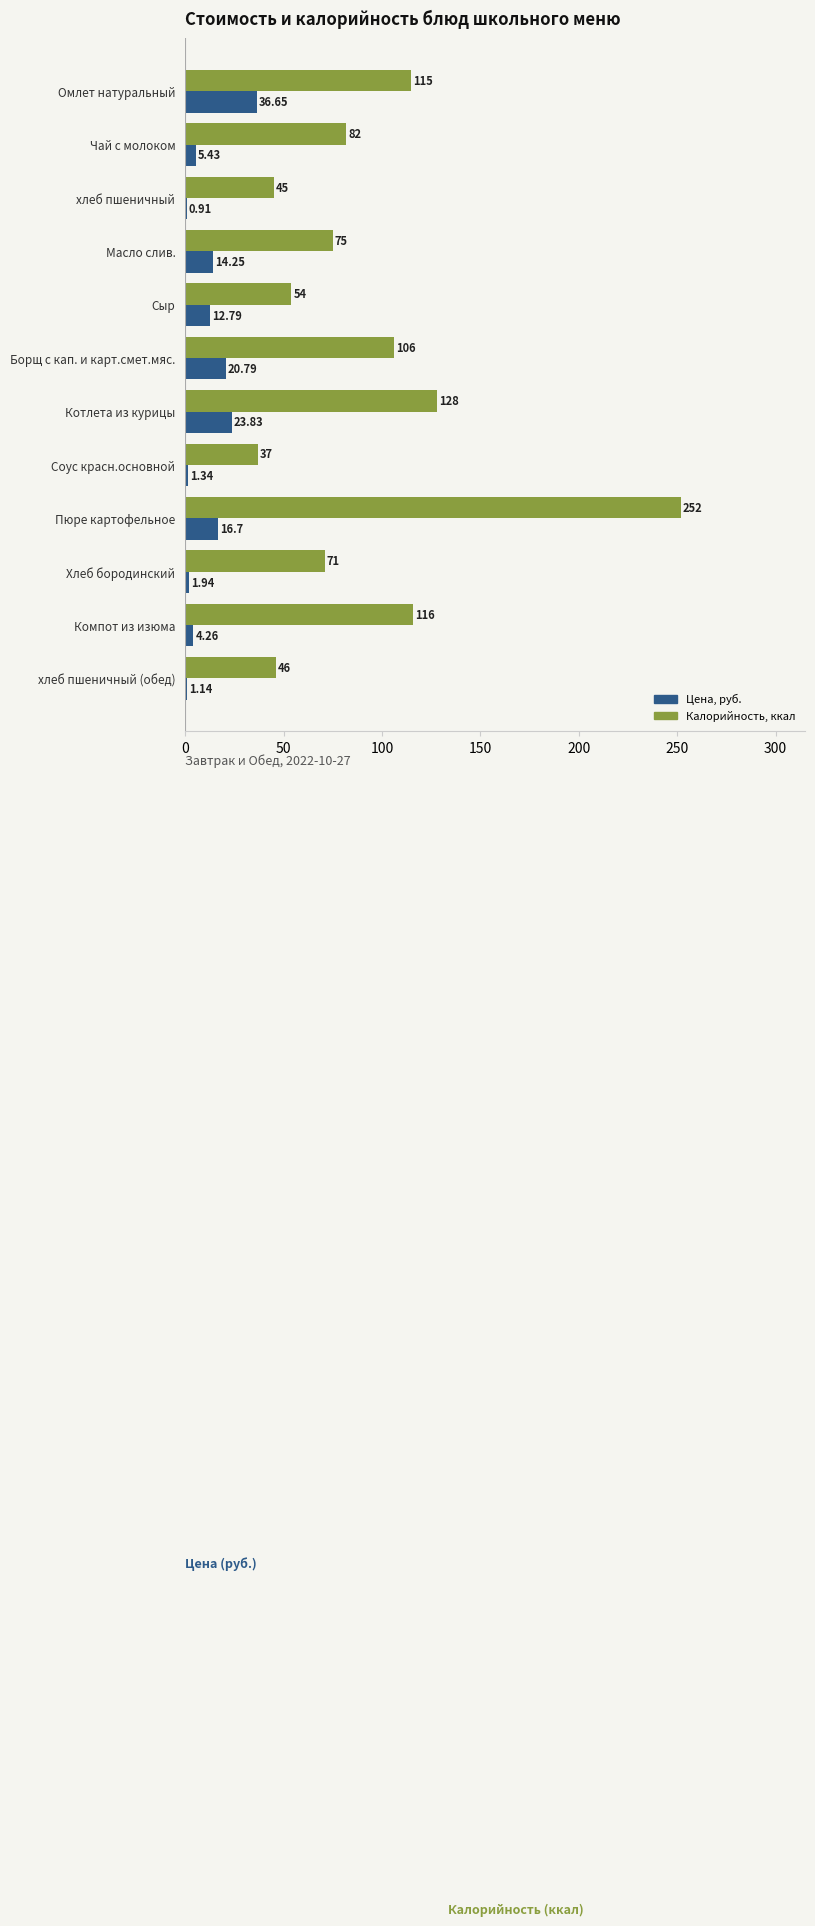

At which label does Цена, руб. reach its peak?

Омлет натуральный